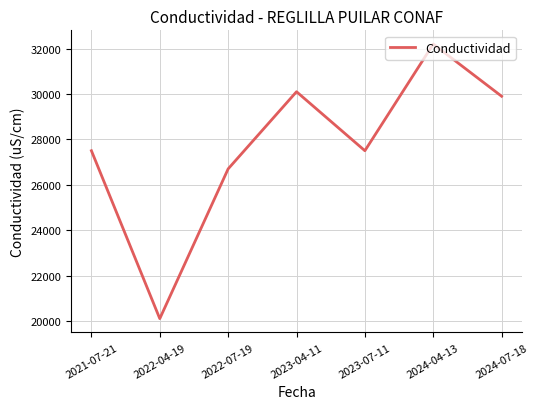

What is the difference between the second highest and minimum values?

10000